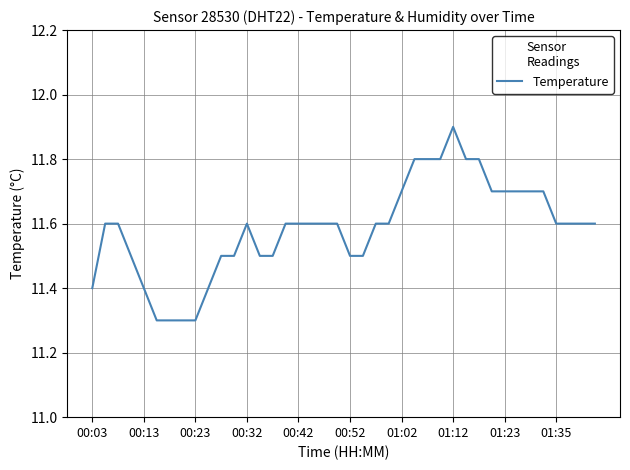

What is the smallest value displayed?

11.3